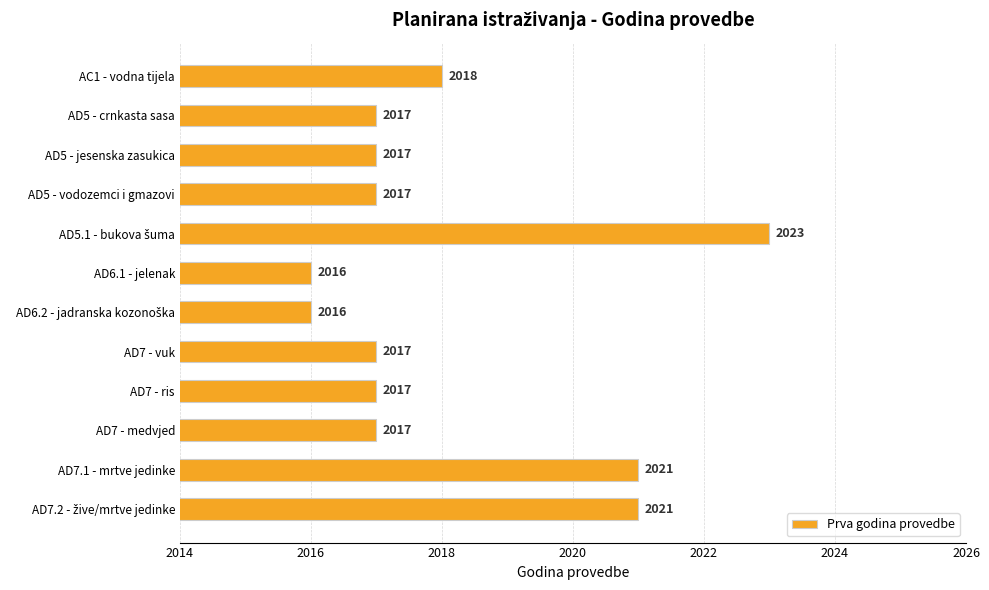

What is the maximum value shown in the chart?

2023